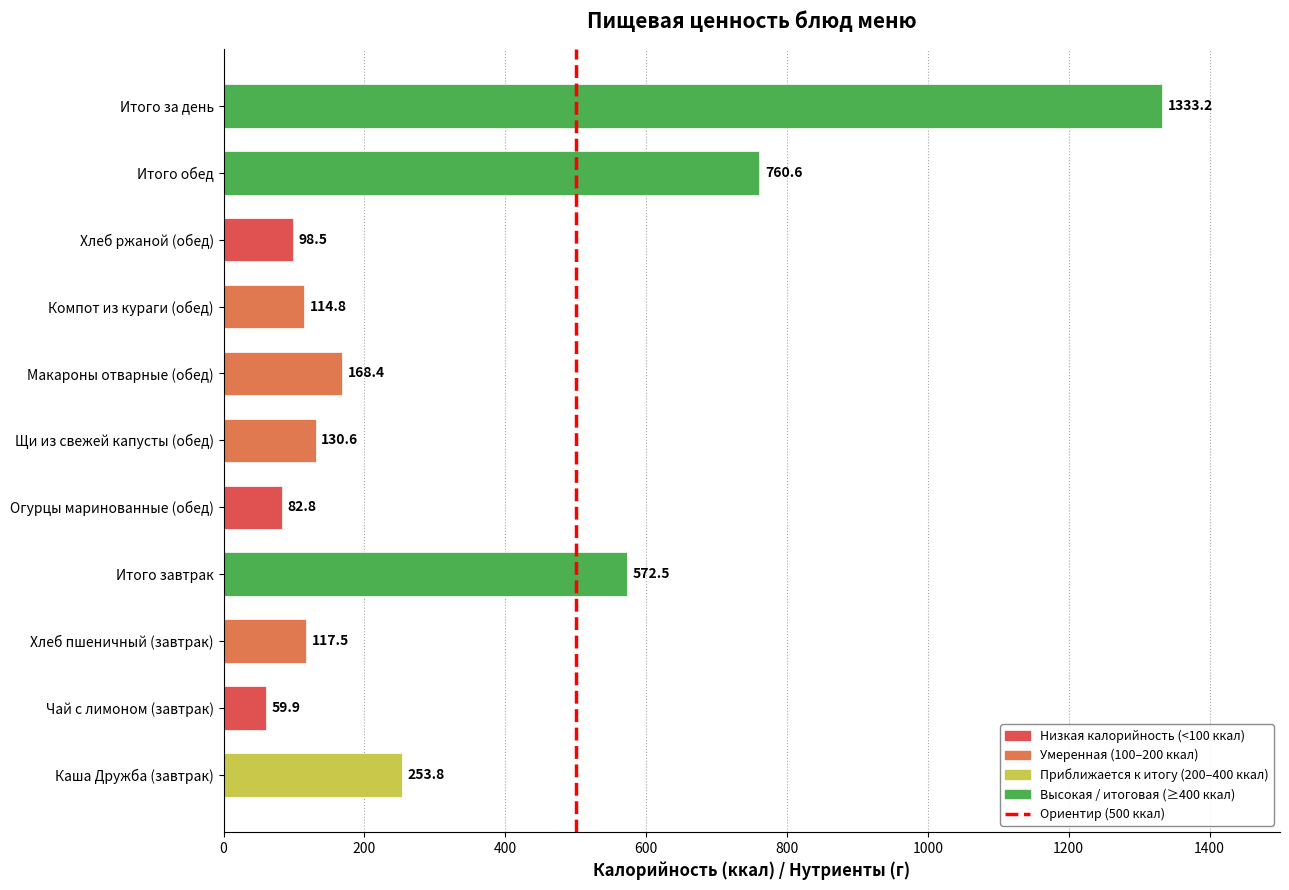

What is the greatest value displayed?

1333.2